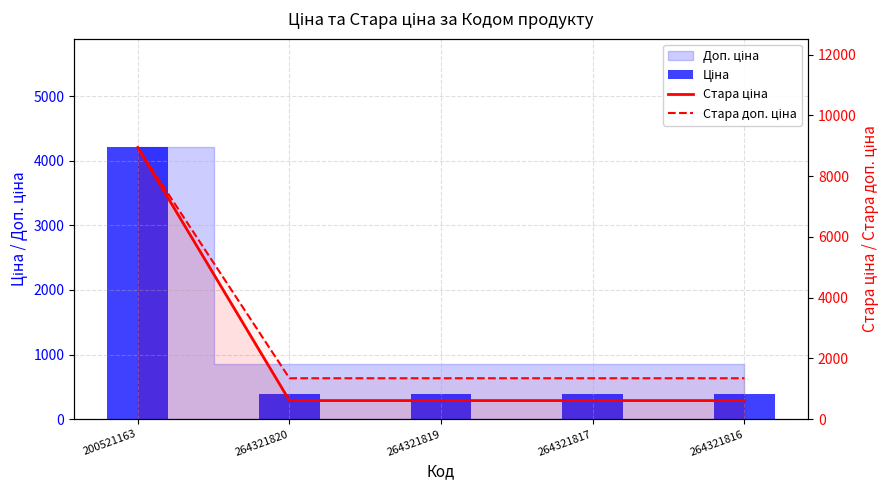

Which series has the widest spread of values?

Стара ціна